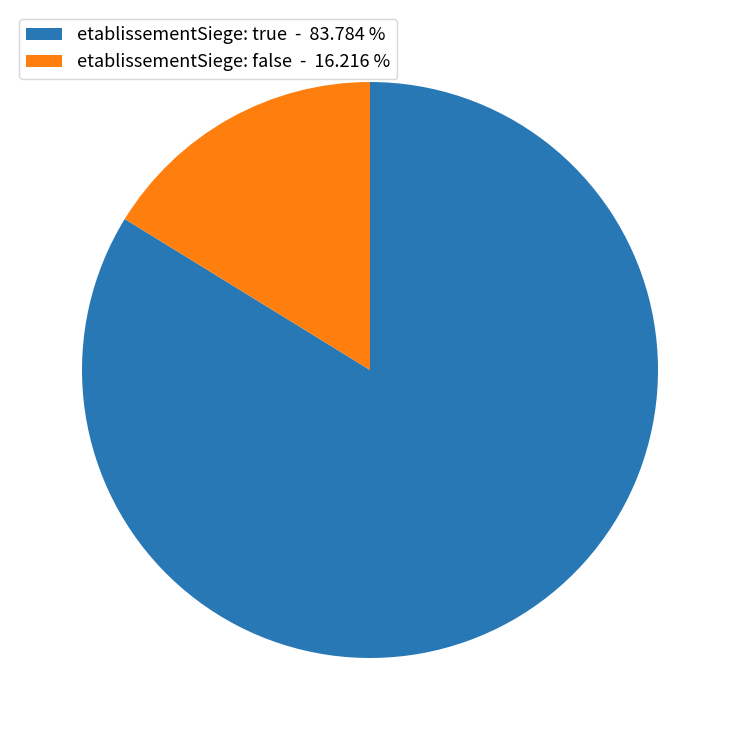

What is the largest slice in the pie chart?

etablissementSiege: true - 83.784 %